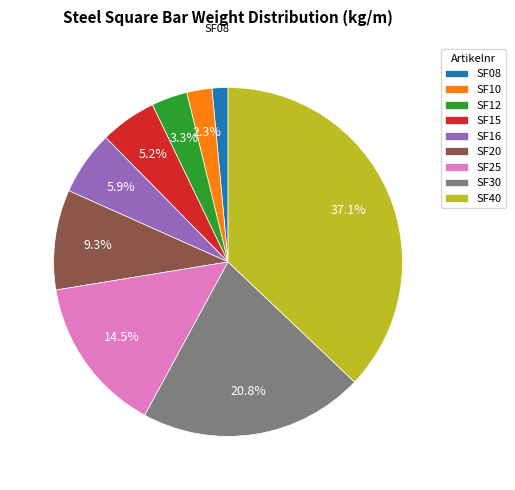

Approximately how many times larger is the value at SF20 compared to SF15?

1.8